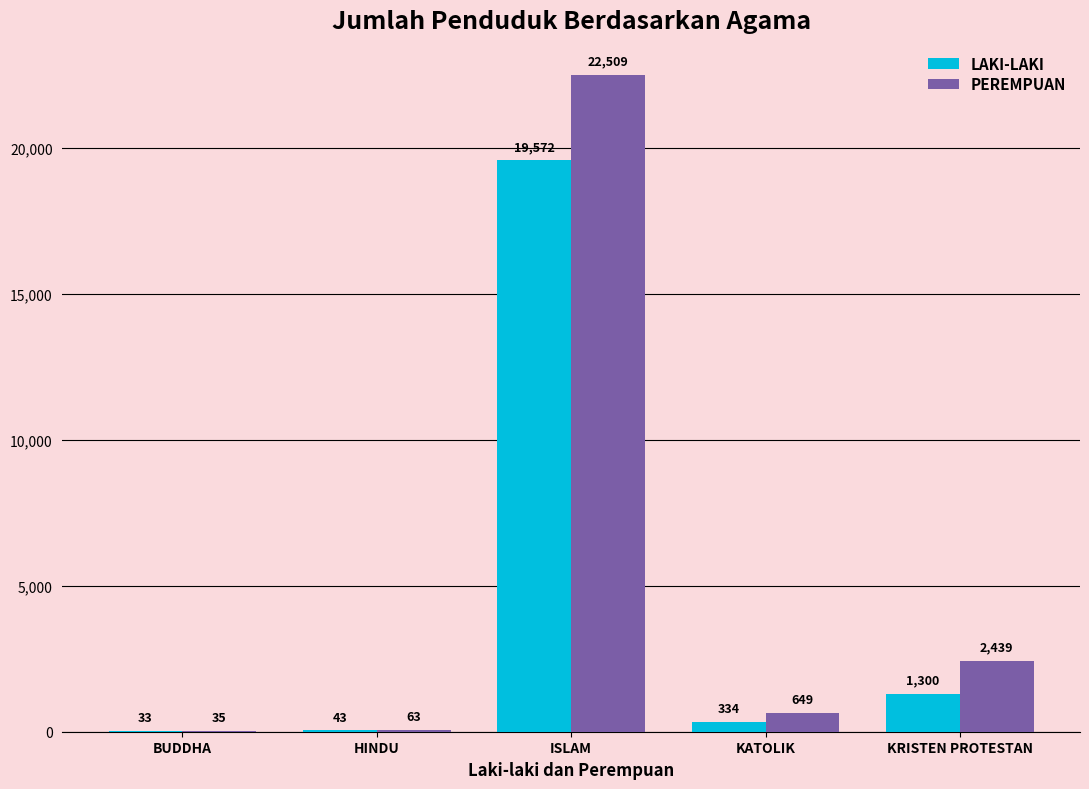

Is the value of LAKI-LAKI at KATOLIK greater than the value of PEREMPUAN at KRISTEN PROTESTAN?

No